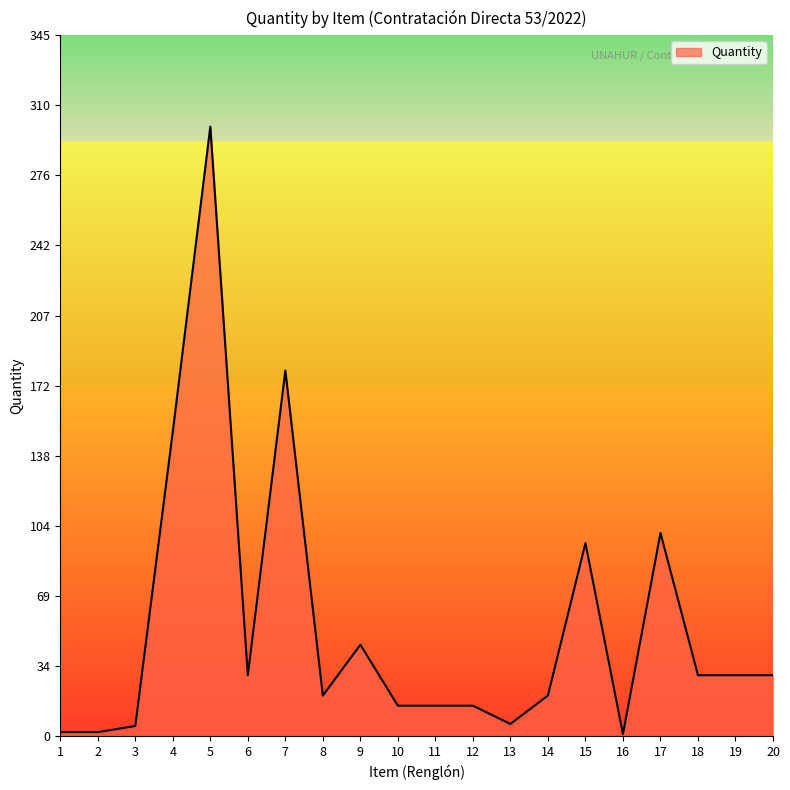

What is the change in value from 11 to 17?

+85